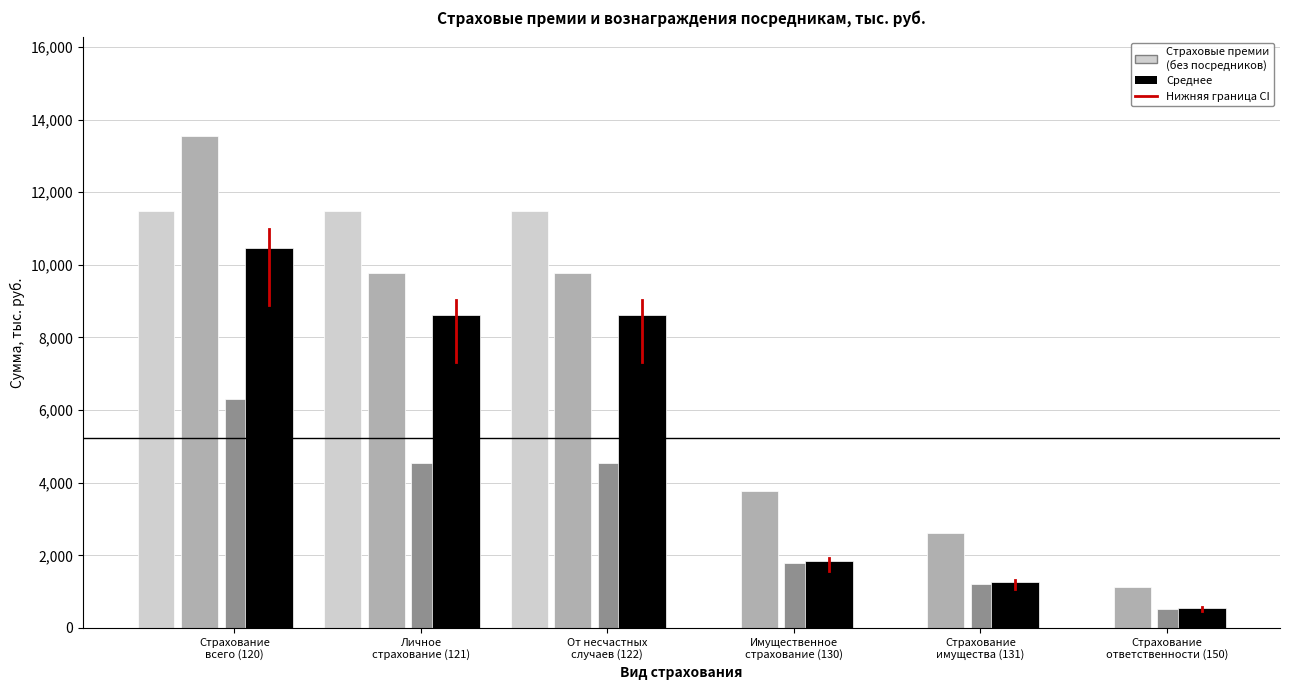

What is the maximum value shown in the chart?

13552.4